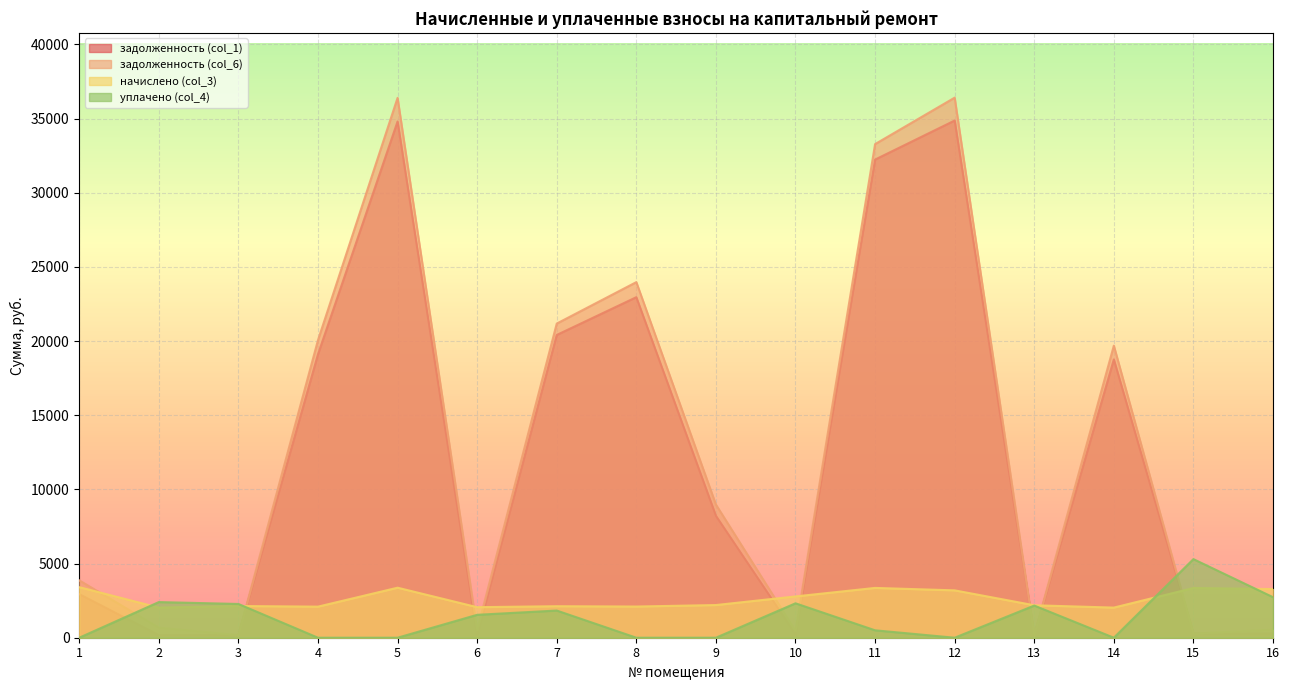

Where is the first local maximum for уплачено (col_4)?

2